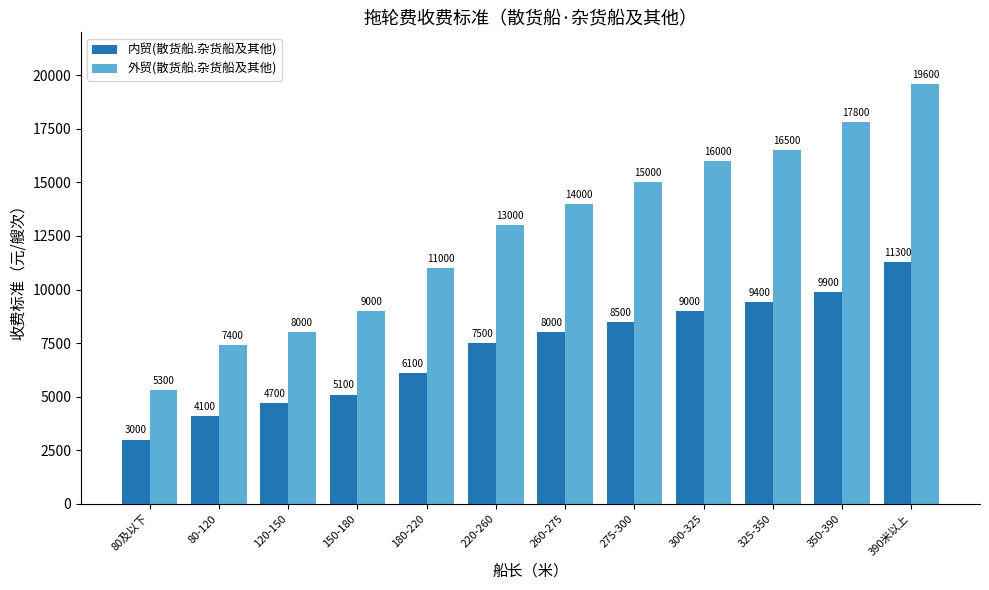

What position from the left is 275-300?

8